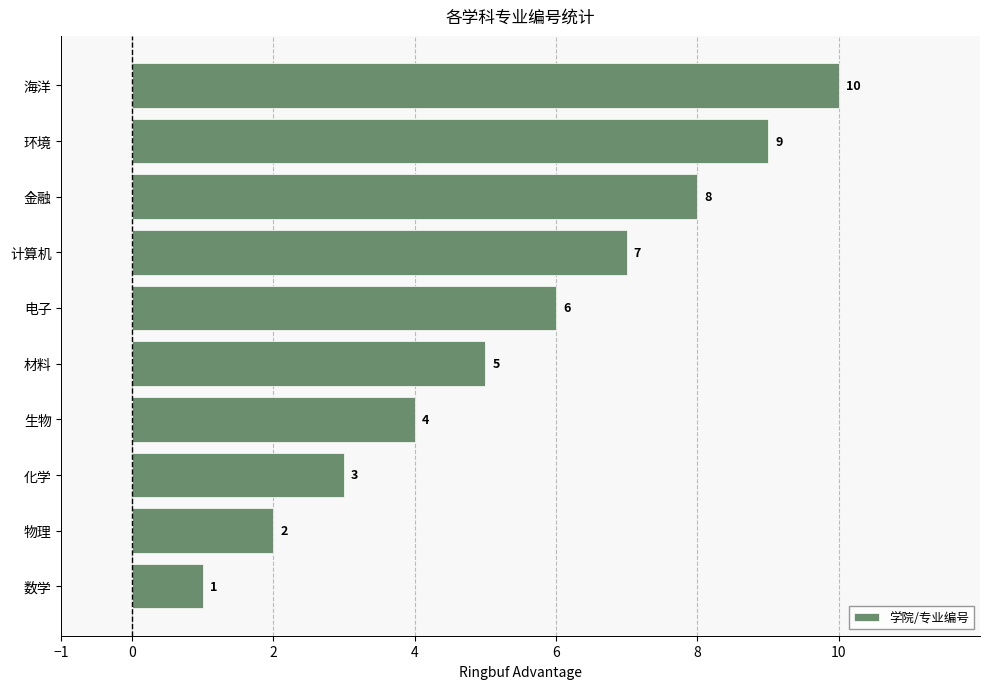

Is it true that the value at 海洋 is 10?

True